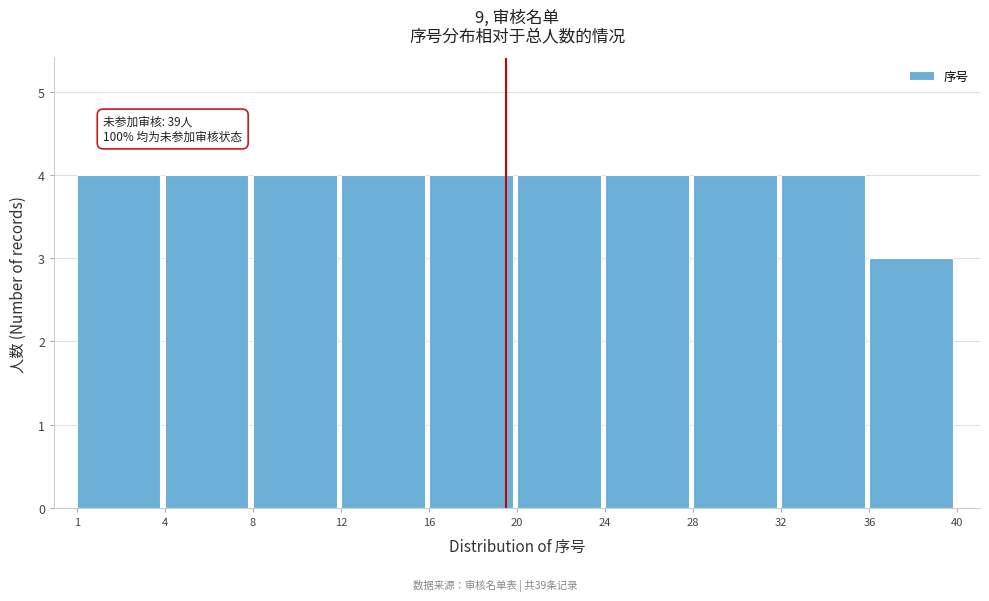

Reading right to left, extract all data points from this chart.

36=3	32=4	28=4	24=4	20=4	16=4	12=4	8=4	4=4	1=4